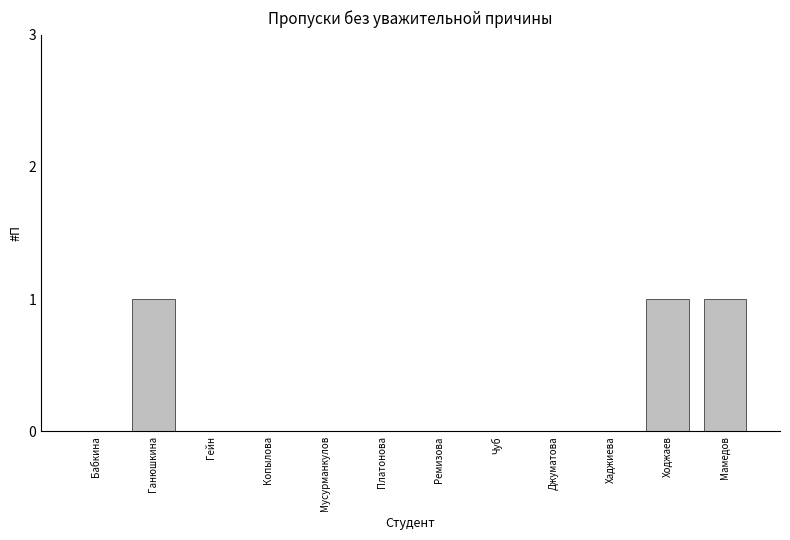

Approximately how many times larger is the value at Ходжаев compared to Мамедов?

1.0